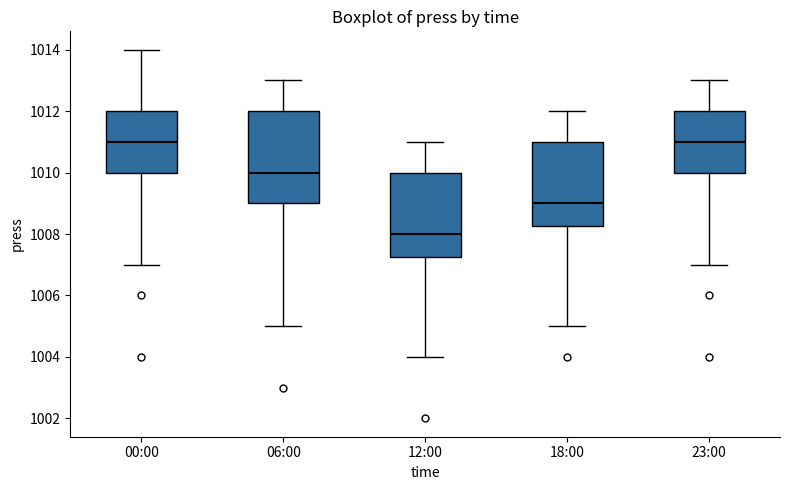

Which box has the lowest median line?

12:00